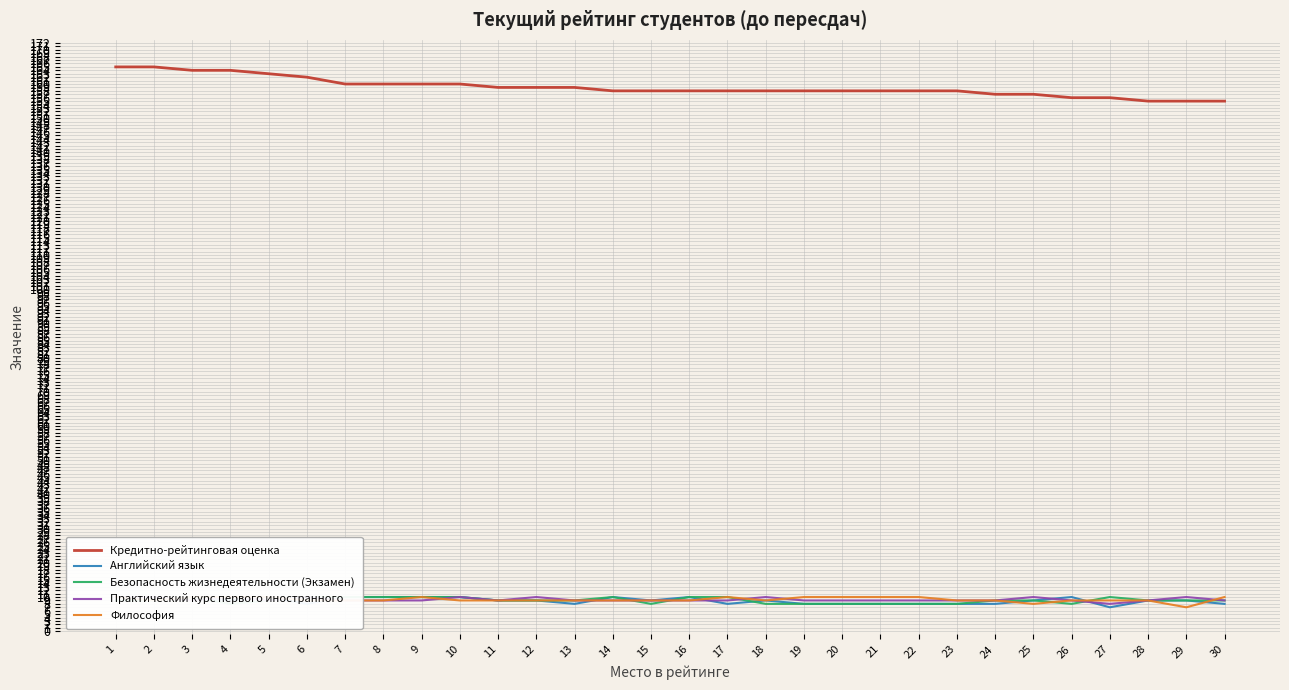

How many distinct data groups are displayed?

5